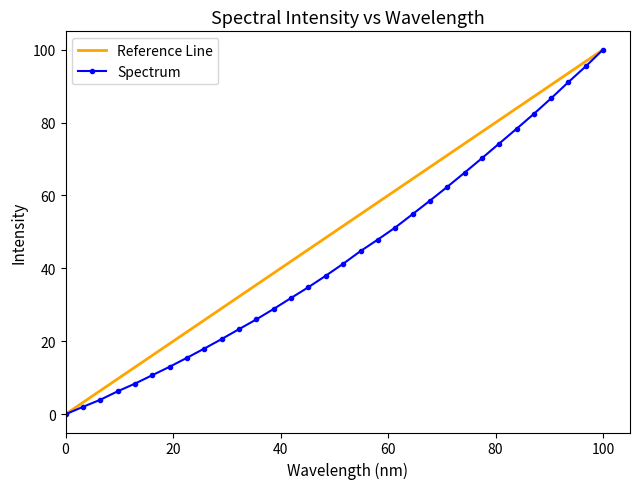

How many values in the Spectrum series are below 41?

16